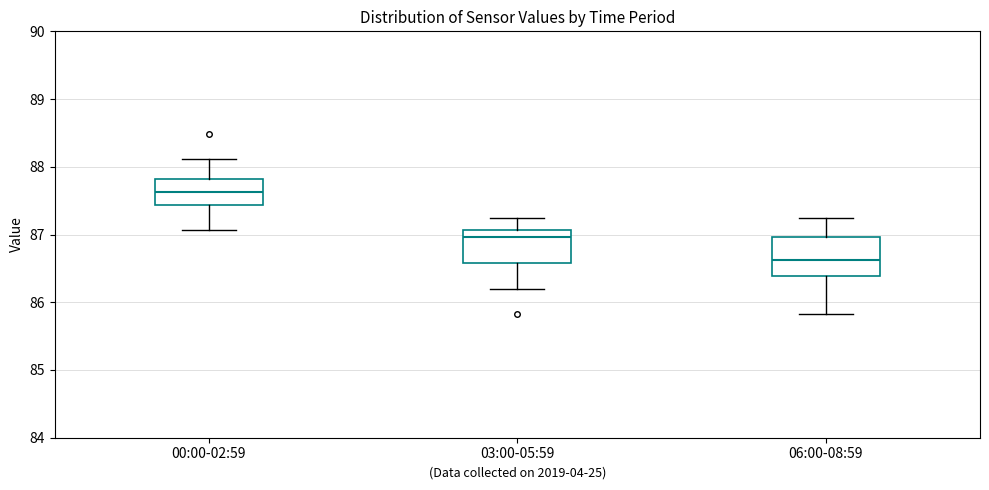

Reading left to right, transcribe this box plot: for each box, give where its median line is, the range the box spans, and where its two whiskers end, as read against the y-axis. The values are not printed on the chart, so give them approximately, as read against the axis.

00:00-02:59: median 87.6, box 87.4 to 87.8, whiskers 87.1 to 88.1
03:00-05:59: median 87.0, box 86.6 to 87.1, whiskers 86.2 to 87.3
06:00-08:59: median 86.6, box 86.4 to 87.0, whiskers 85.8 to 87.3